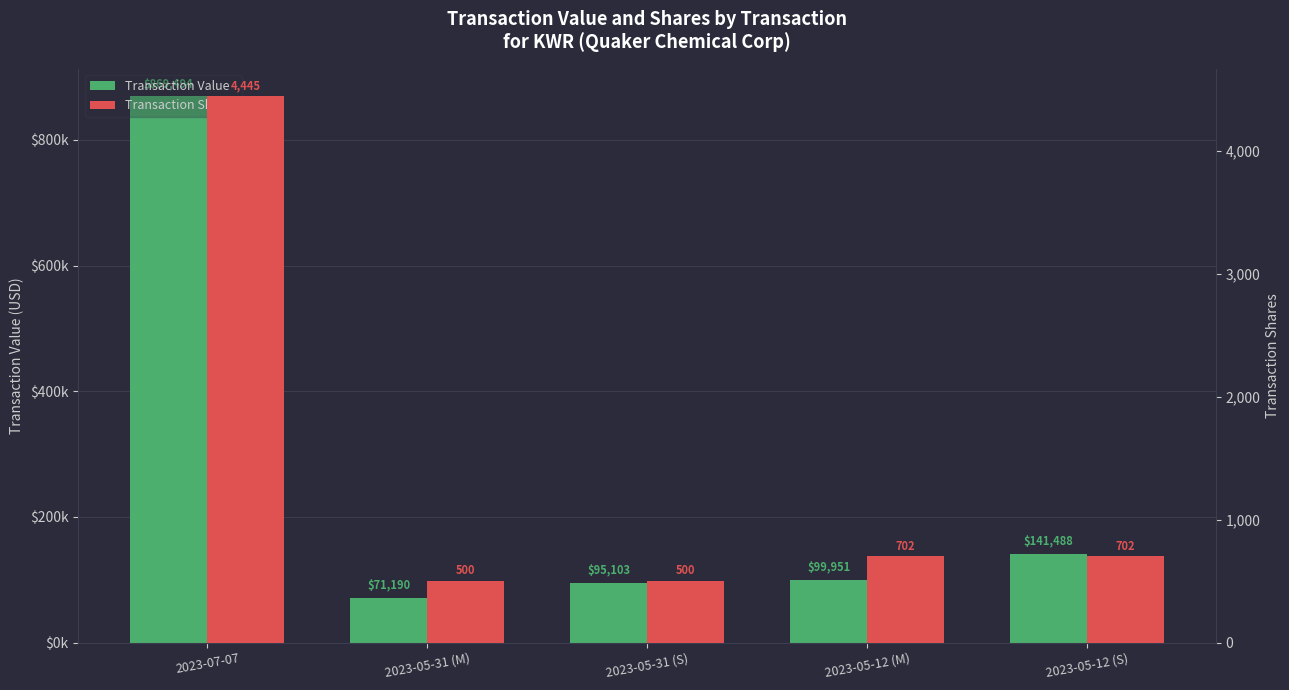

Which series has the largest total across all categories?

Transaction Value